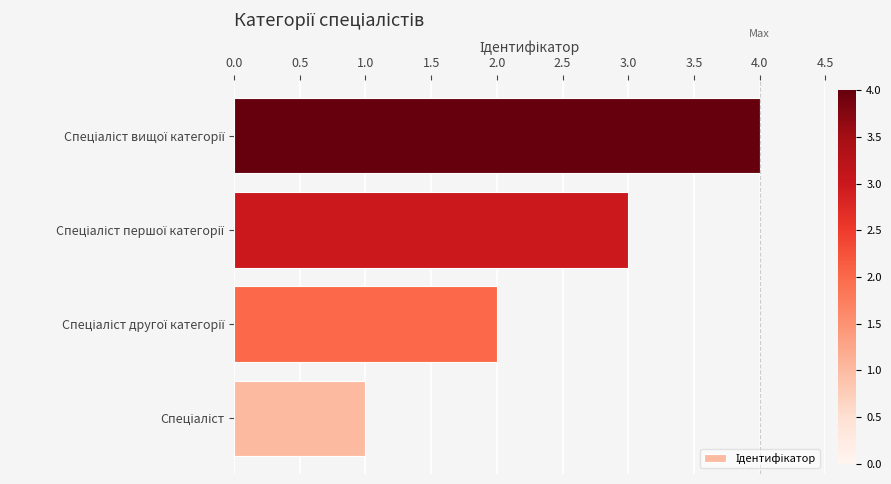

What is the difference between the maximum and minimum values?

3